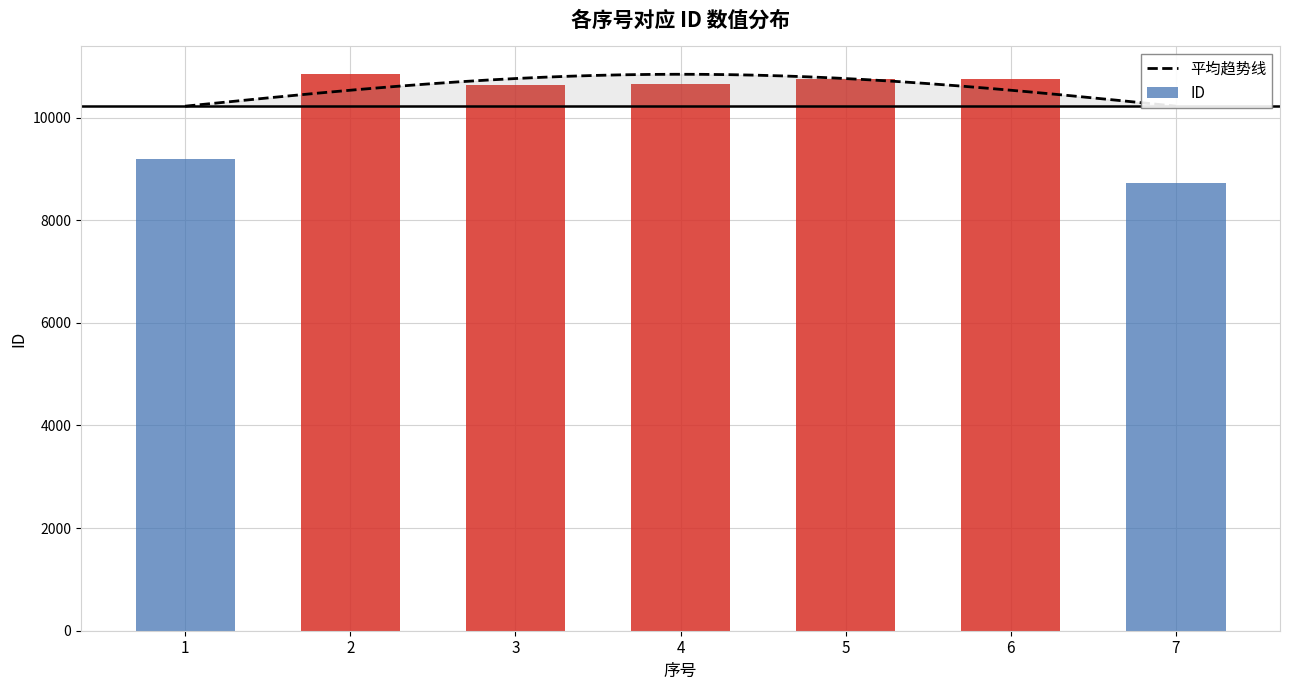

Where is the data nearest to the value 9788?

1